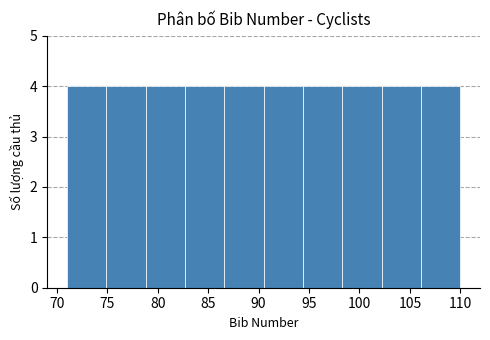

Reading left to right, transcribe this chart: for each bar, give the range it covers on the x-axis and its height. Neither the bar edges nor the heights are printed on the chart, so give them approximately, as read against the axes.

71.0 to 74.9: 4
74.9 to 78.8: 4
78.8 to 82.7: 4
82.7 to 86.6: 4
86.6 to 90.5: 4
90.5 to 94.4: 4
94.4 to 98.3: 4
98.3 to 102.2: 4
102.2 to 106.1: 4
106.1 to 110.0: 4